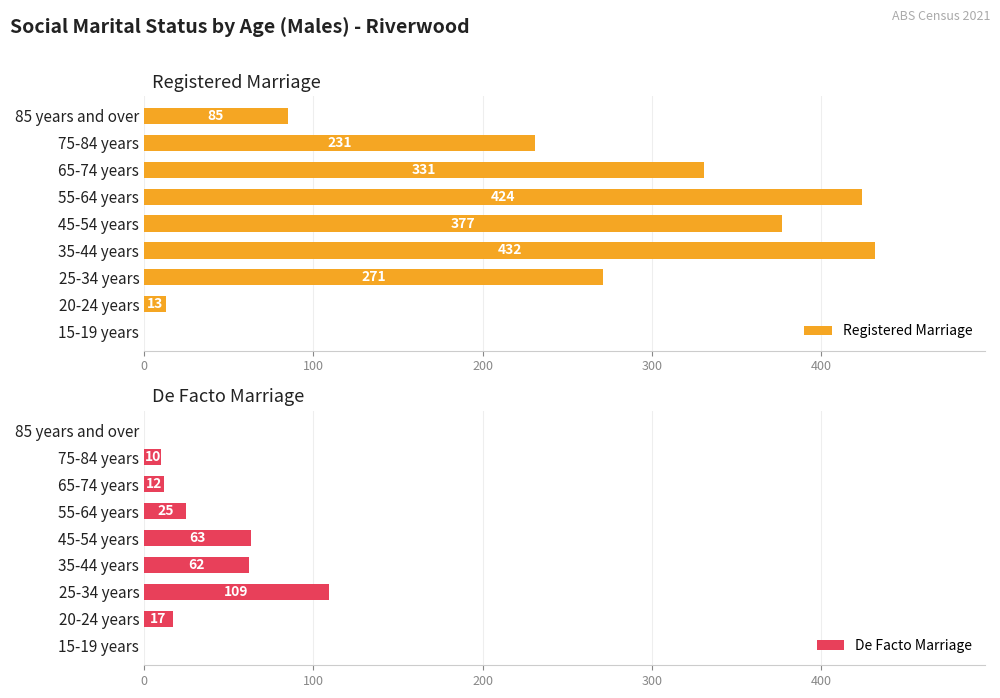

How many values in the Registered Marriage series exceed 271?

4